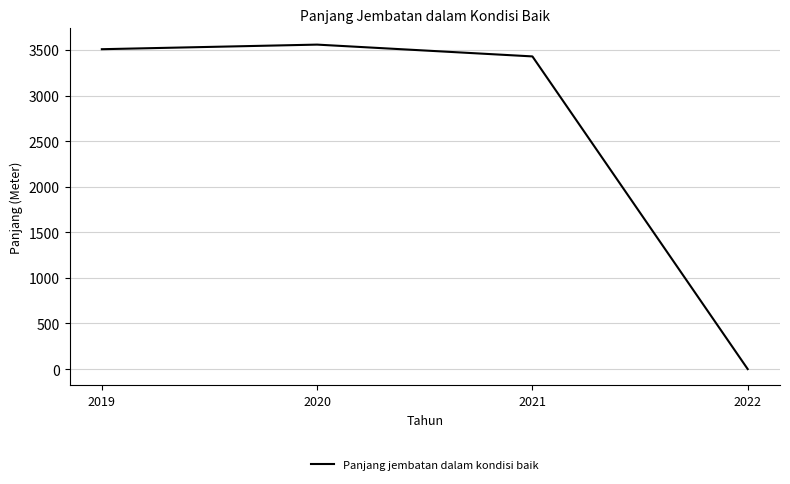

What is the sum of the values at 2020 and 2019?

7067.1